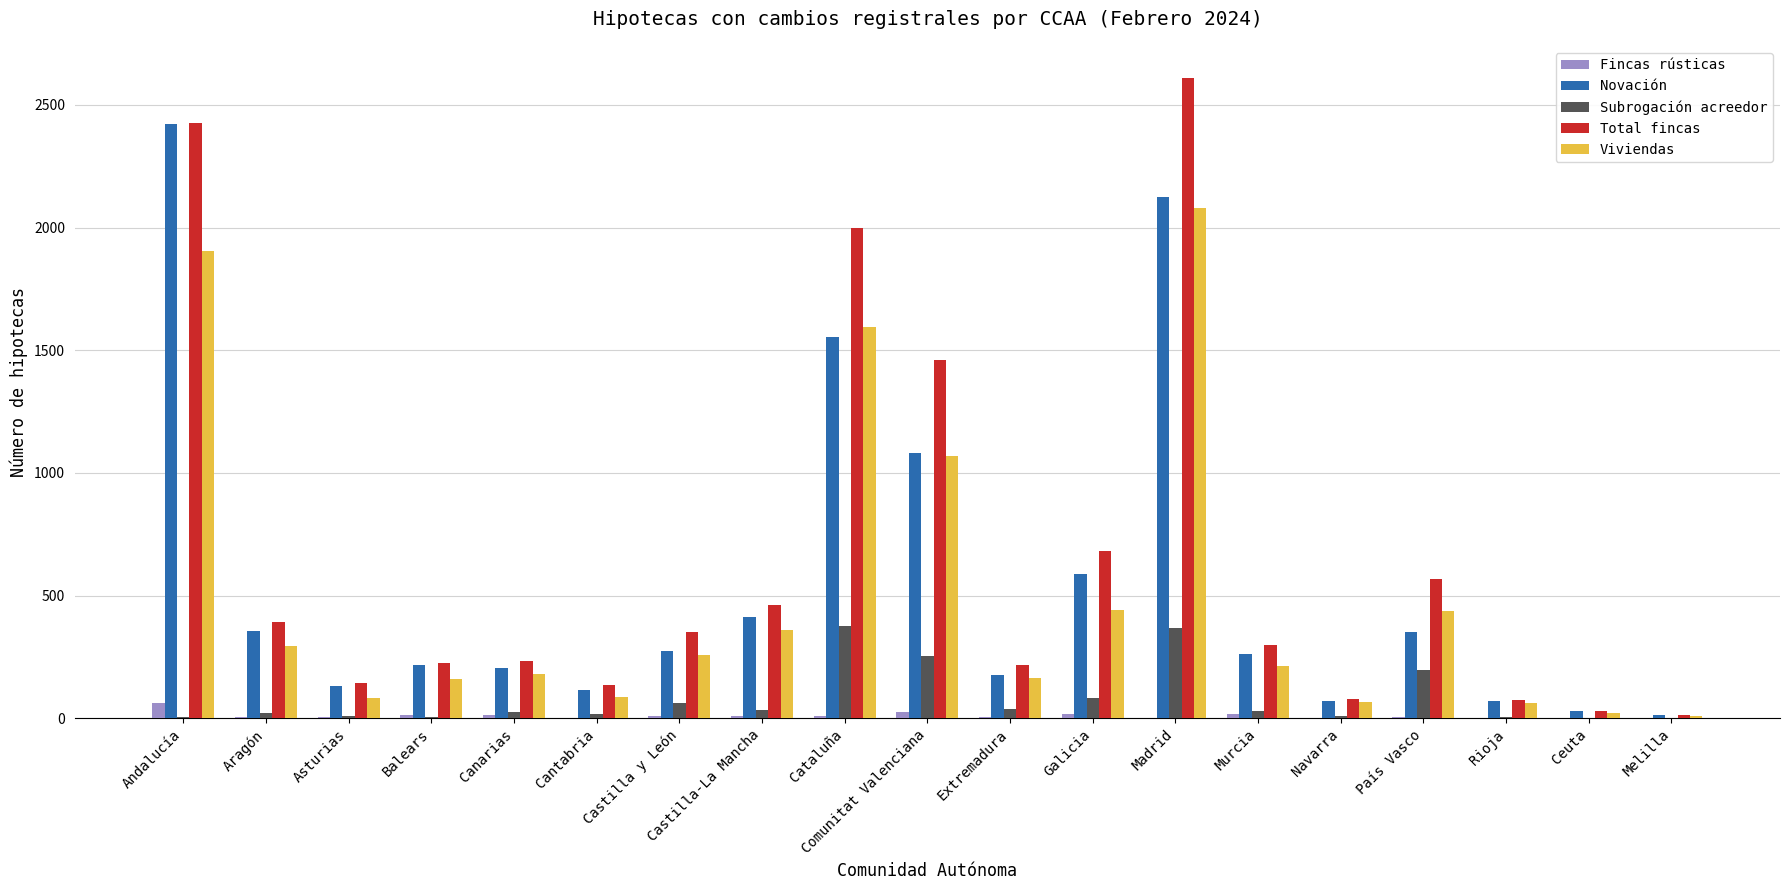

Where is Total fincas nearest to the value 1312?

Comunitat Valenciana